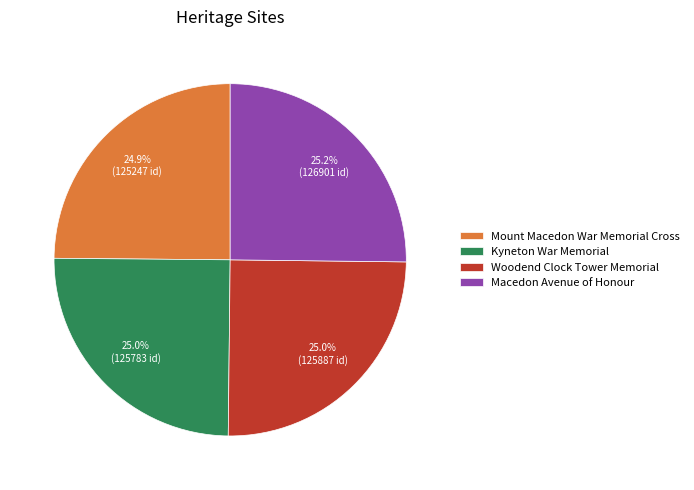

How many slices are in this pie chart?

4